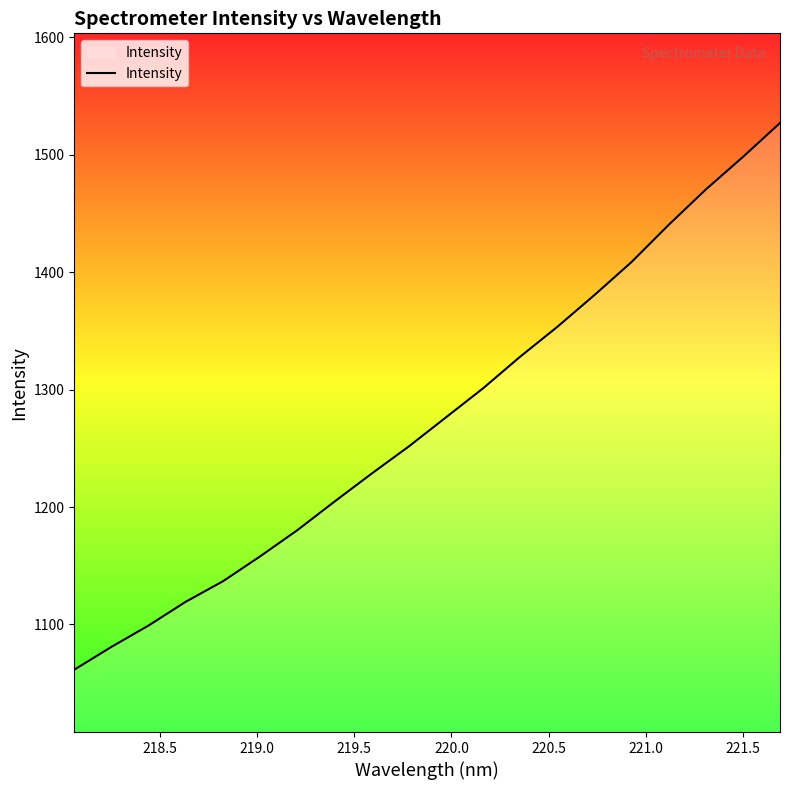

What is the greatest value displayed?

1527.1